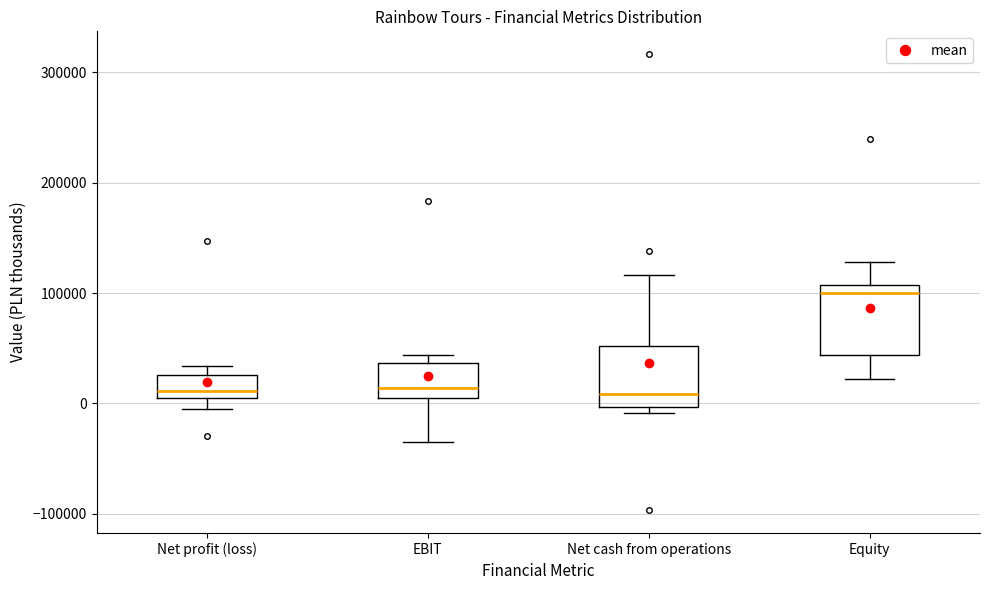

Reading left to right, read every box against the y-axis: the position of its median line, the range the box covers, and the ends of its whiskers. The values are not printed on the chart, so give them approximately, as read against the axis.

Net profit (loss): median 10000, box 0 to 30000, whiskers -10000 to 30000 (just above the box's upper edge)
EBIT: median 10000 (just above the box's lower edge), box 10000 to 40000, whiskers -40000 to 40000 (just above the box's upper edge)
Net cash from operations: median 10000, box 0 to 50000, whiskers -10000 to 120000
Equity: median 100000, box 40000 to 110000, whiskers 20000 to 130000